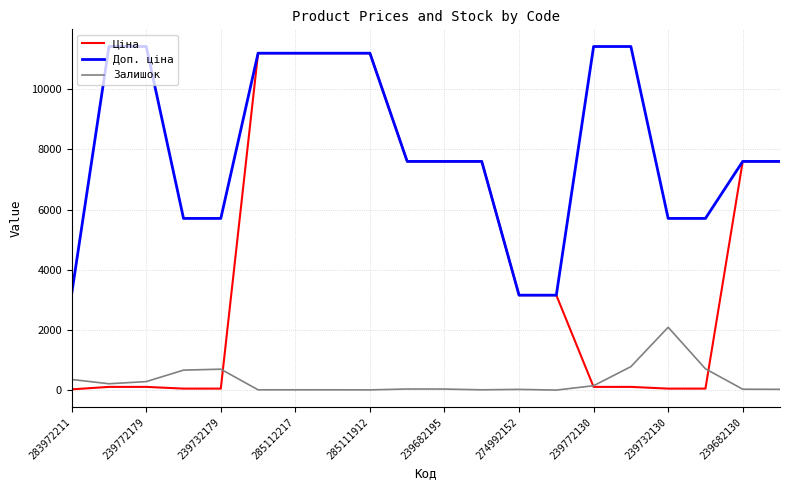

Which series has the largest range (max minus min)?

Ціна